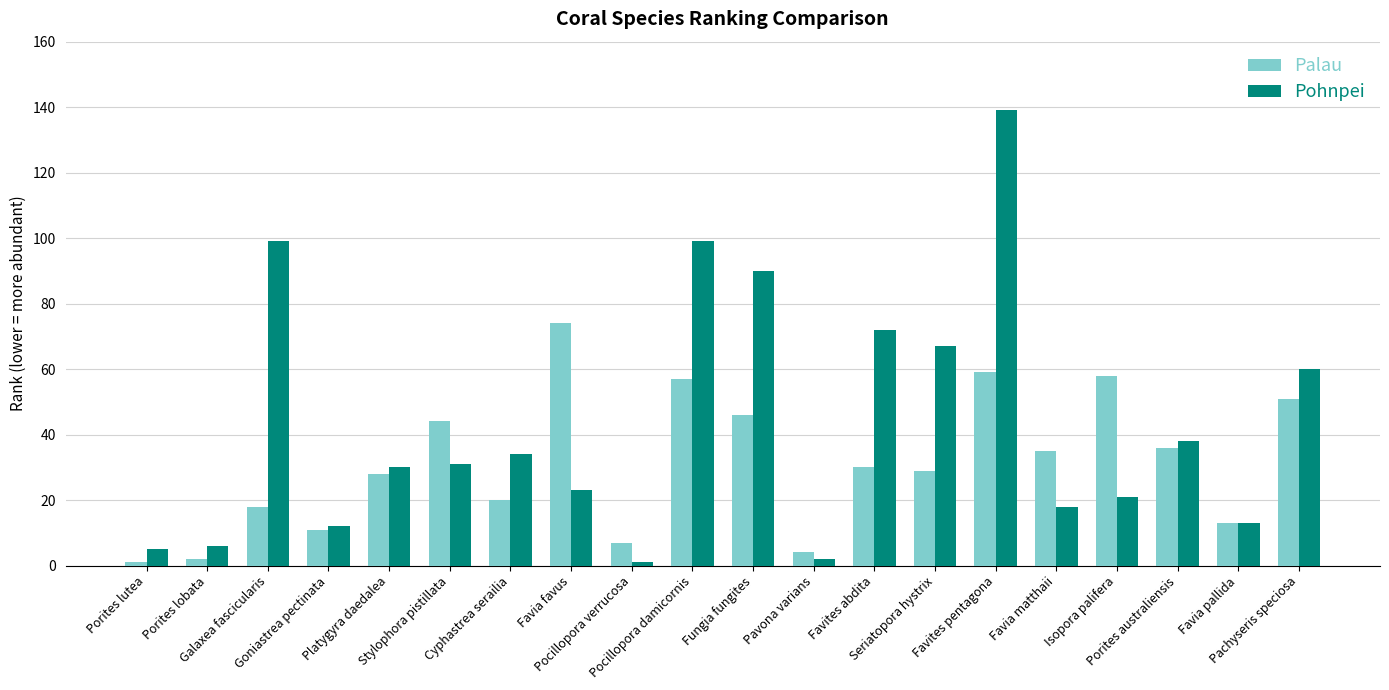

Reading right to left, list all the values displayed in this chart.

Palau: Pachyseris speciosa=51	Favia pallida=13	Porites australiensis=36	Isopora palifera=58	Favia matthaii=35	Favites pentagona=59	Seriatopora hystrix=29	Favites abdita=30	Pavona varians=4	Fungia fungites=46	Pocillopora damicornis=57	Pocillopora verrucosa=7	Favia favus=74	Cyphastrea serailia=20	Stylophora pistillata=44	Platygyra daedalea=28	Goniastrea pectinata=11	Galaxea fascicularis=18	Porites lobata=2	Porites lutea=1
Pohnpei: Pachyseris speciosa=60	Favia pallida=13	Porites australiensis=38	Isopora palifera=21	Favia matthaii=18	Favites pentagona=139	Seriatopora hystrix=67	Favites abdita=72	Pavona varians=2	Fungia fungites=90	Pocillopora damicornis=99	Pocillopora verrucosa=1	Favia favus=23	Cyphastrea serailia=34	Stylophora pistillata=31	Platygyra daedalea=30	Goniastrea pectinata=12	Galaxea fascicularis=99	Porites lobata=6	Porites lutea=5